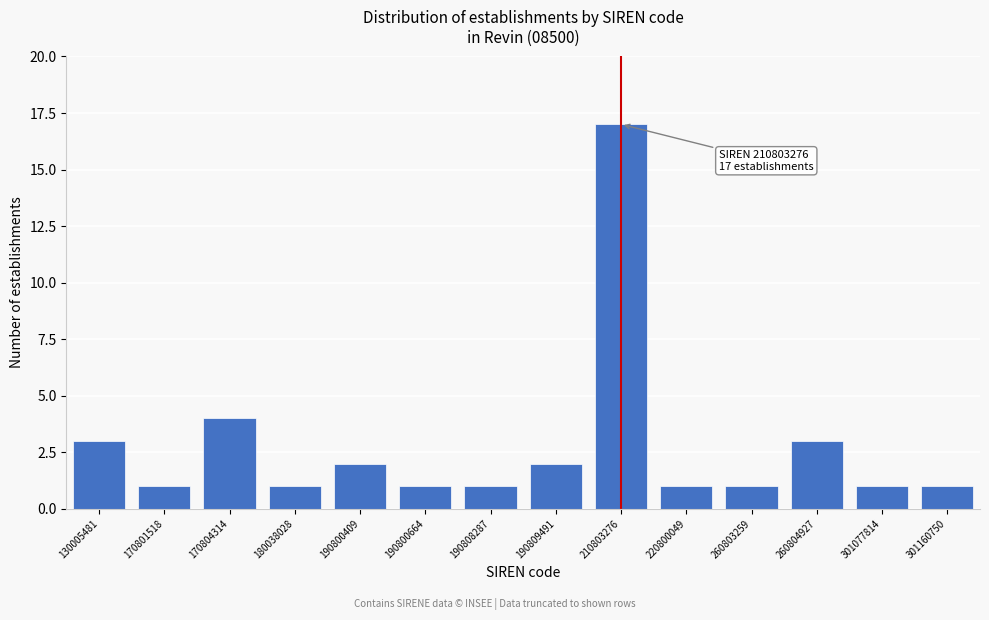

Reading right to left, what are all the values shown in this chart?

1	1	3	1	1	17	2	1	1	2	1	4	1	3